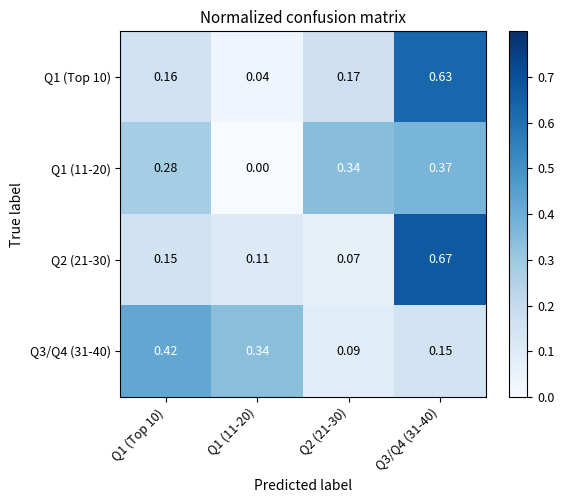

What is the total value across all series at Q1 (11-20)?

0.5